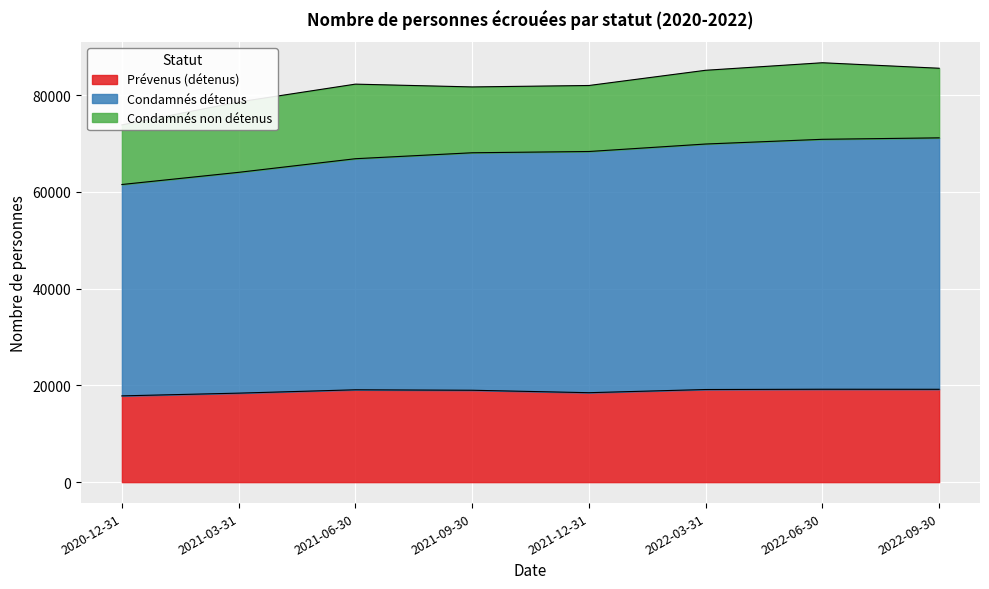

What is the approximate value of Prévenus (détenus) at 2021-06-30, to the nearest 50?

19100